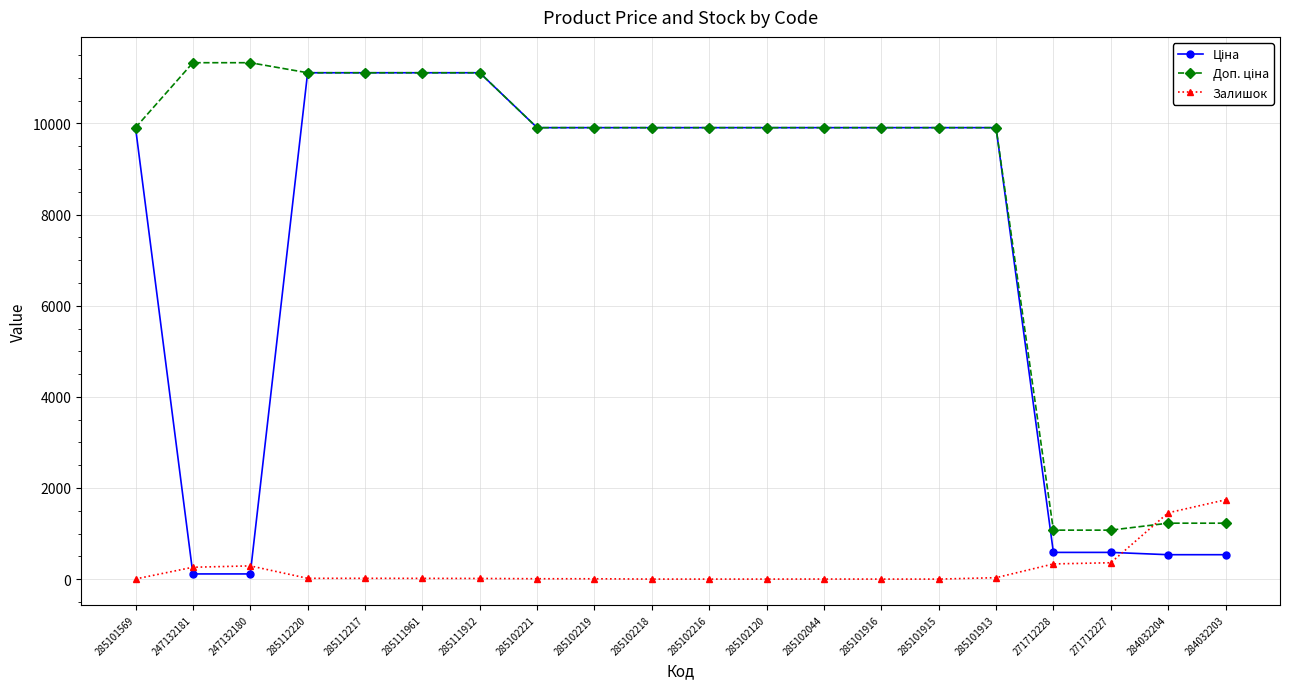

How many data points does each series have?

20